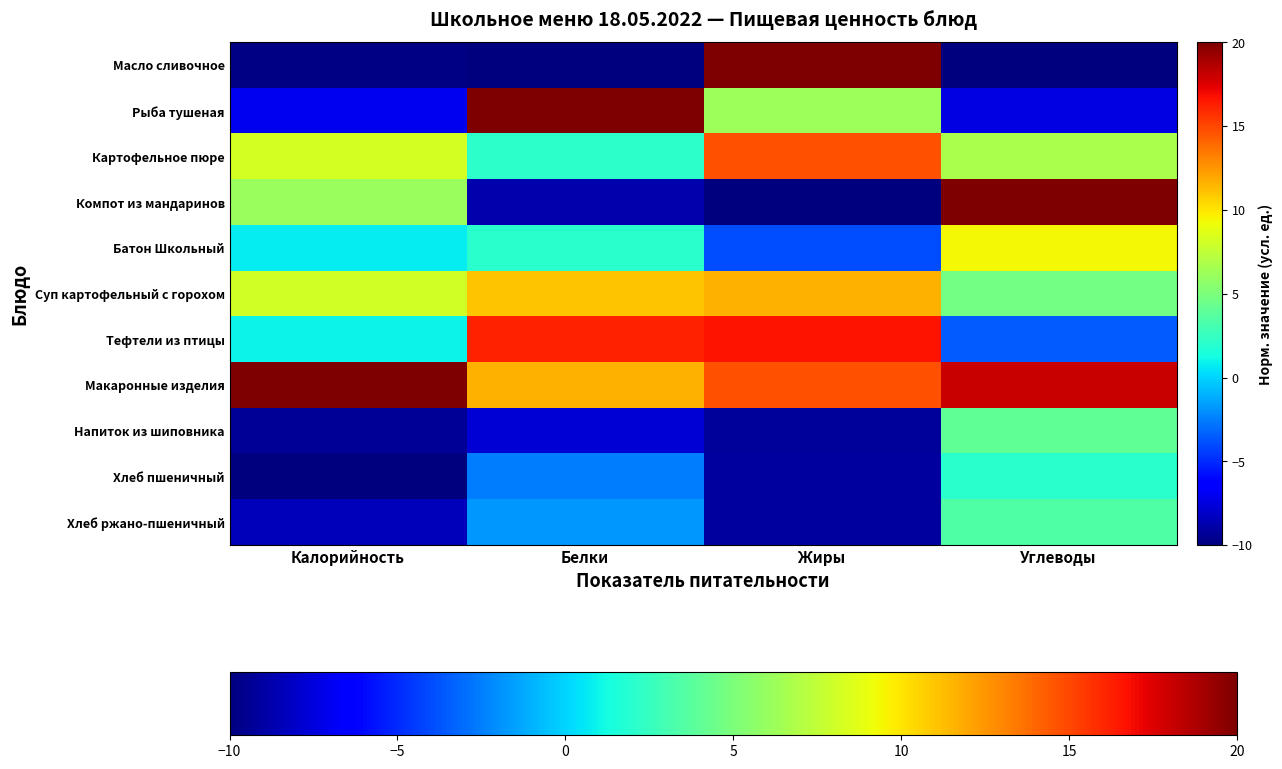

Reading left to right, transcribe all the data shown in this chart.

Масло сливочное: Калорийность=-9.8	Белки=-10.0	Жиры=20.0	Углеводы=-10.0
Рыба тушеная: Калорийность=-7.0	Белки=20.0	Жиры=6.2	Углеводы=-7.4
Картофельное пюре: Калорийность=8.2	Белки=2.2	Жиры=14.7	Углеводы=6.7
Компот из мандаринов: Калорийность=6.1	Белки=-8.8	Жиры=-10.0	Углеводы=20.0
Батон Школьный: Калорийность=0.7	Белки=2.0	Жиры=-3.9	Углеводы=9.4
Суп картофельный с горохом: Калорийность=8.1	Белки=11.0	Жиры=11.6	Углеводы=4.7
Тефтели из птицы: Калорийность=1.0	Белки=16.2	Жиры=16.6	Углеводы=-3.4
Макаронные изделия: Калорийность=20.0	Белки=11.6	Жиры=14.7	Углеводы=18.1
Напиток из шиповника: Калорийность=-9.3	Белки=-7.7	Жиры=-9.3	Углеводы=4.0
Хлеб пшеничный: Калорийность=-10.0	Белки=-2.5	Жиры=-9.2	Углеводы=2.0
Хлеб ржано-пшеничный: Калорийность=-8.5	Белки=-1.7	Жиры=-9.2	Углеводы=3.4